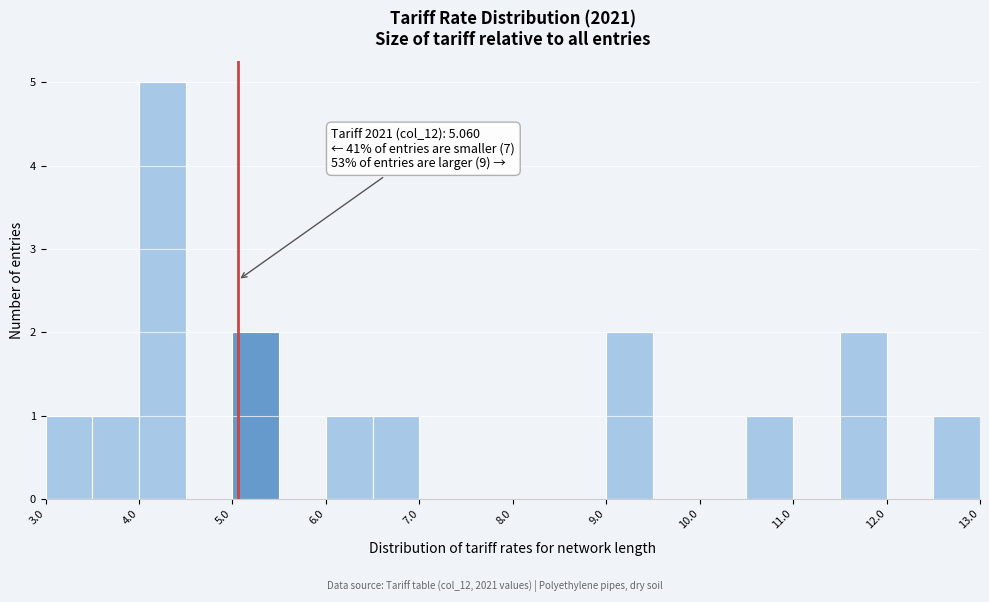

Which range on the x-axis has the tallest bar?

4.0 to 4.5